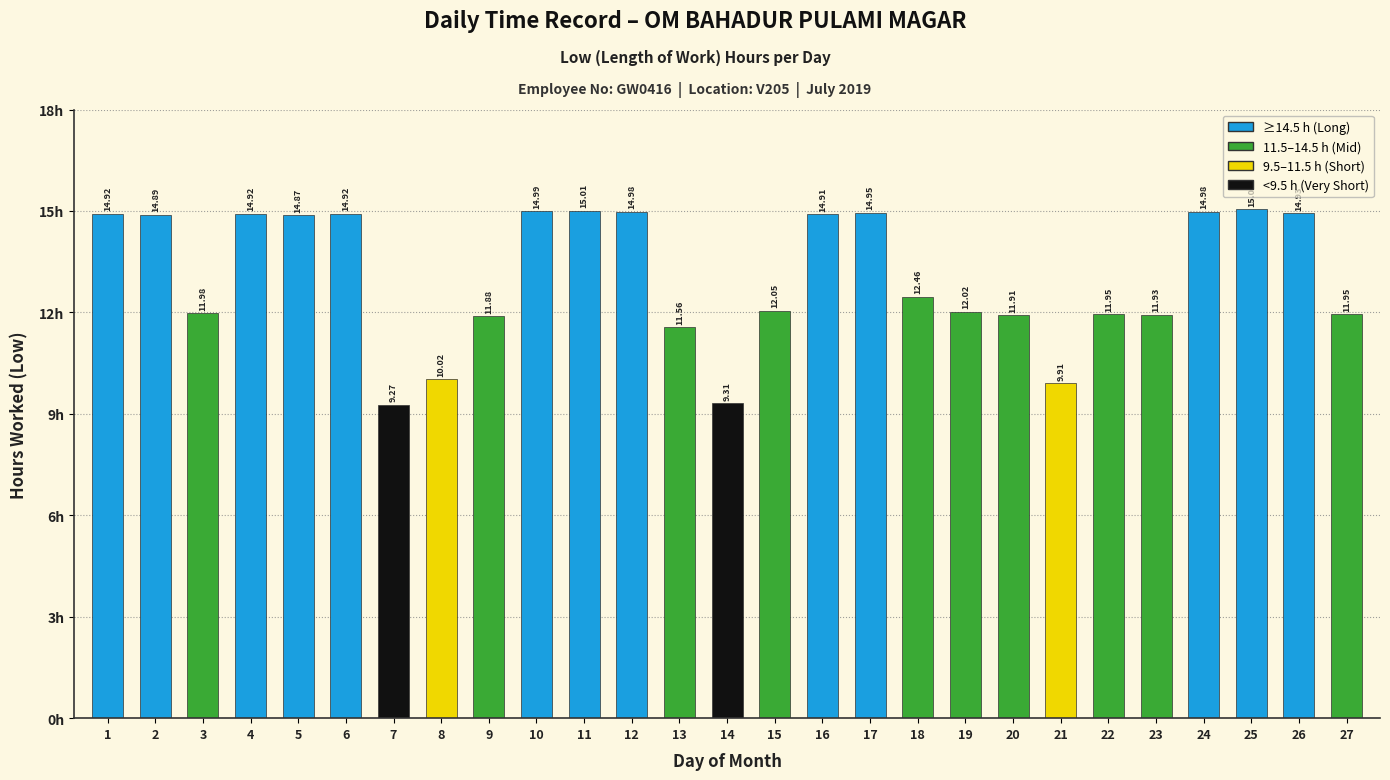

What is the average value?

13.1